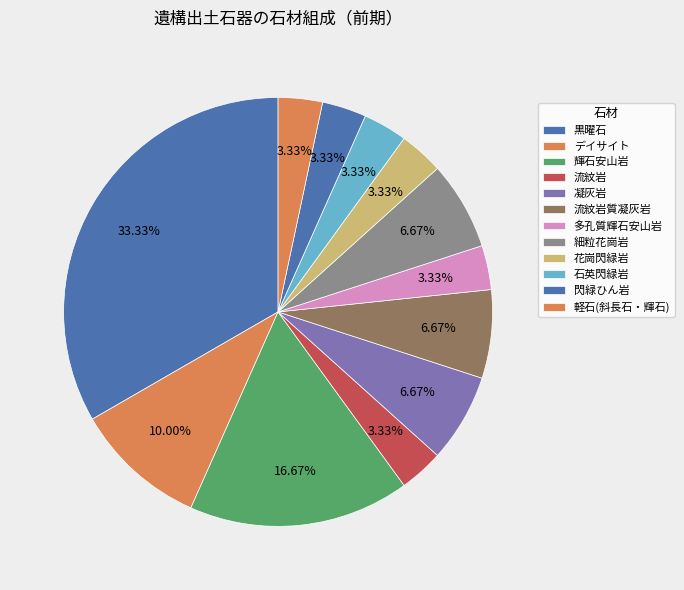

Combined, what portion of the pie is デイサイト and 多孔質輝石安山岩?

13.3%